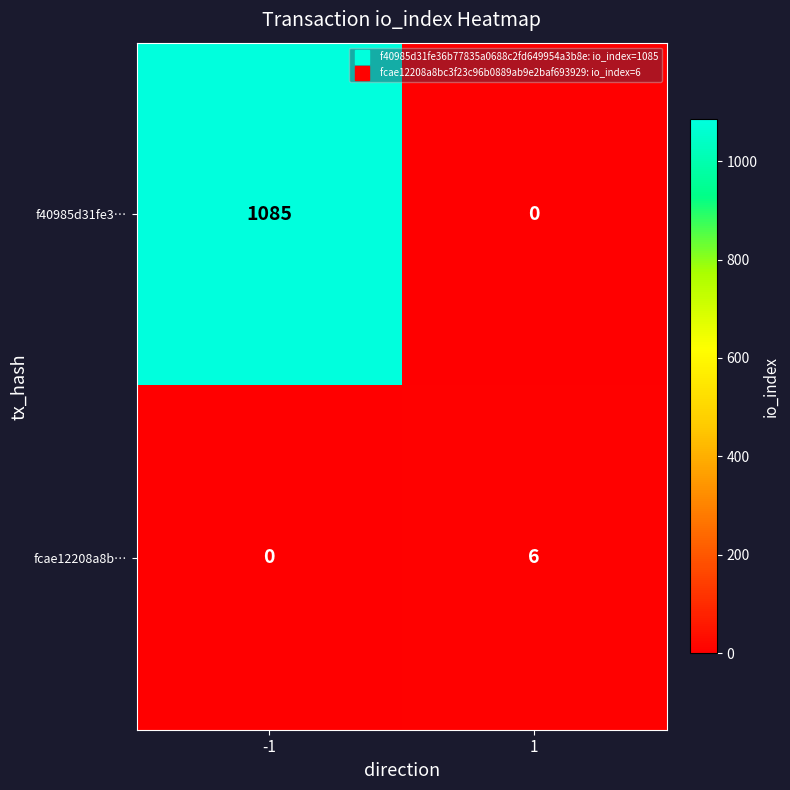

What is the sum of the f40985d31fe3… values at 1 and -1?

1085